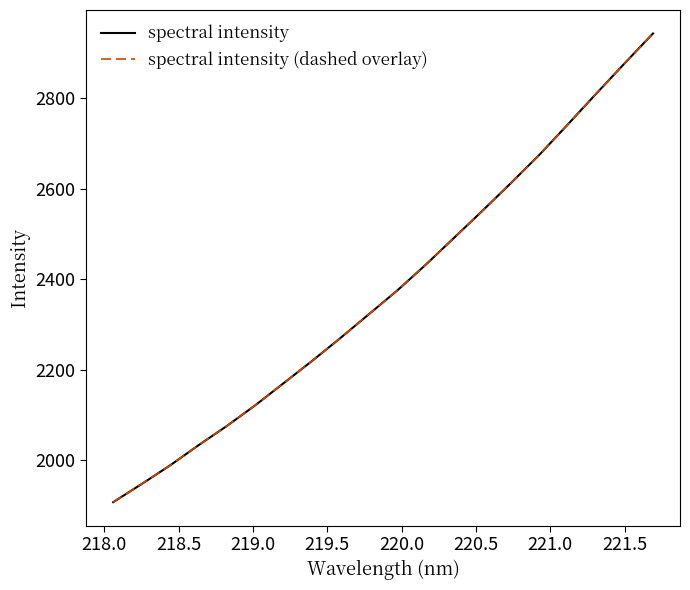

What is the sum of all spectral intensity (dashed overlay) values?

47569.5